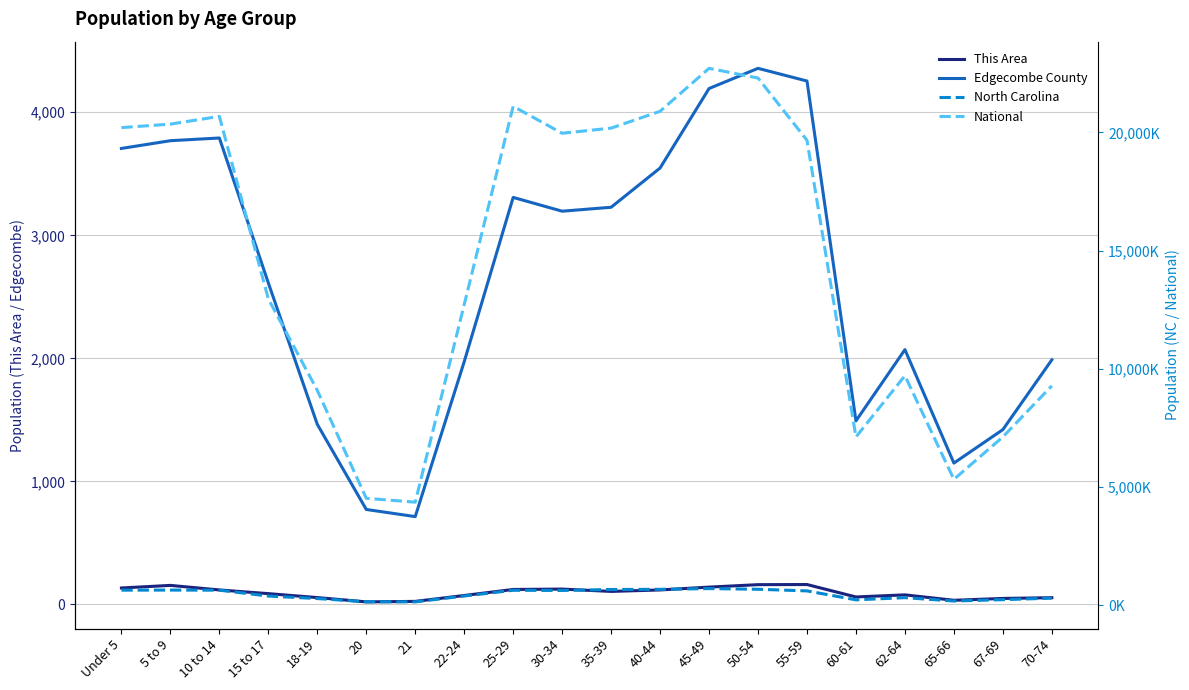

The value of Edgecombe County at 35-39 is 3228. True or false?

True